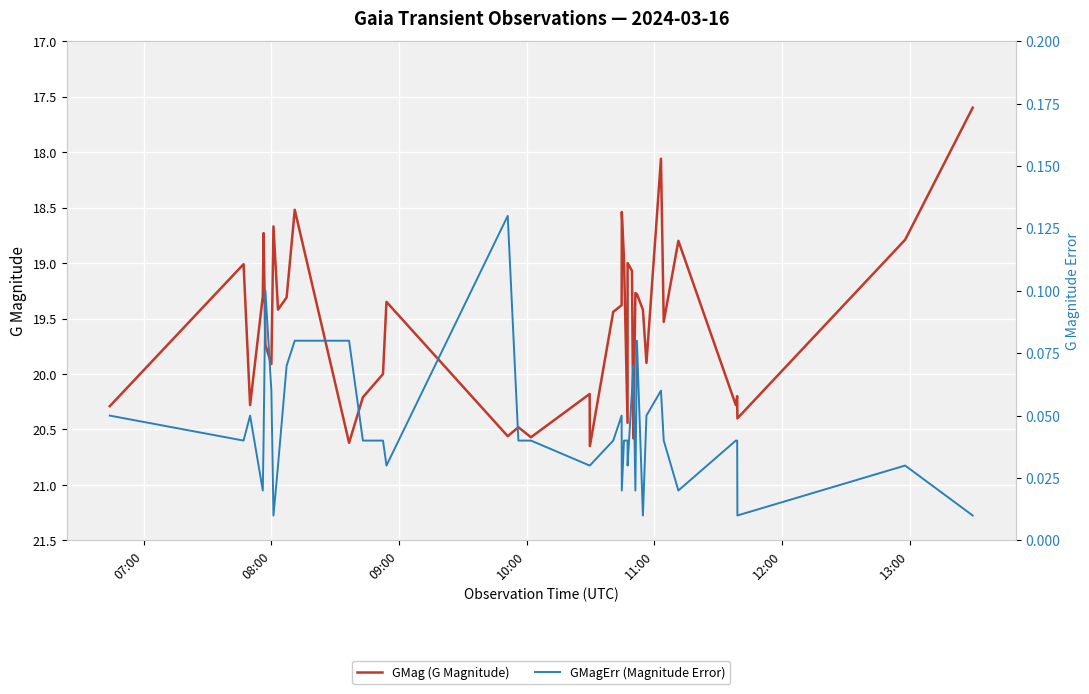

At 12:00, list the series in order from largest to smallest.

GMag (G Magnitude), GMagErr (Magnitude Error)